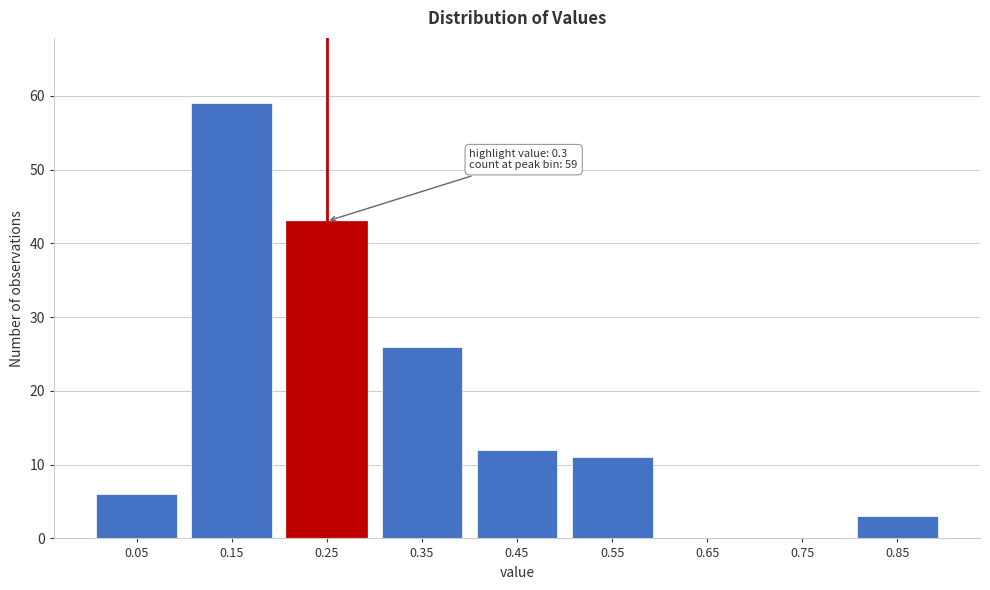

Reading left to right, what are all the values shown in this chart?

0.05=6	0.15=59	0.25=43	0.35=26	0.45=12	0.55=11	0.65=0	0.75=0	0.85=3